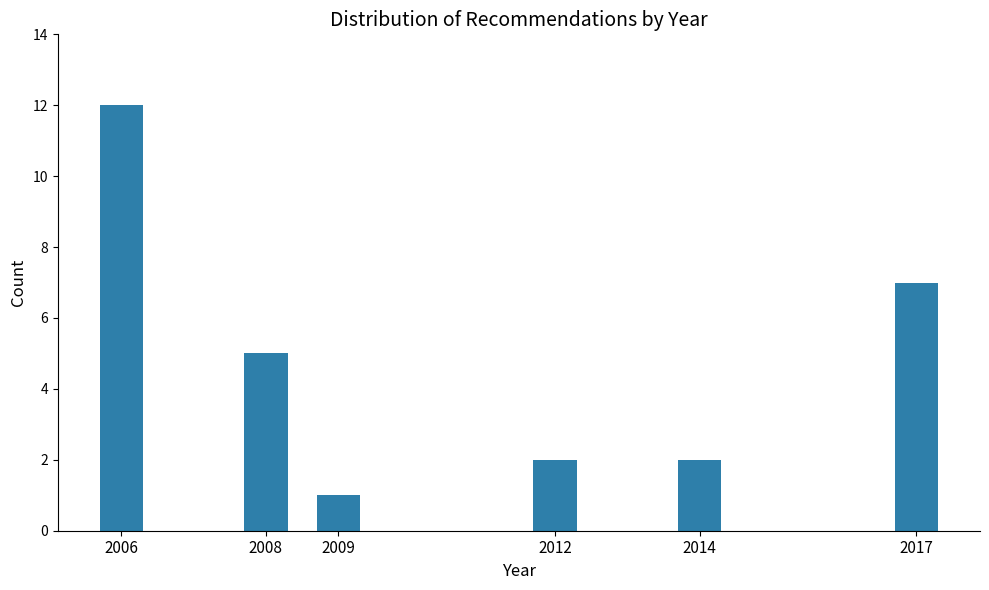

Reading left to right, what are all the values shown in this chart?

2006=12	2008=5	2009=1	2012=2	2014=2	2017=7